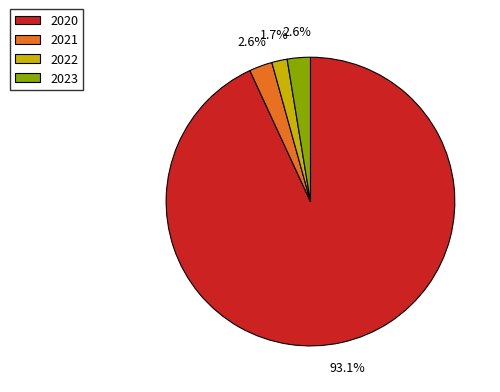

To the nearest percent, what percentage of the pie is 2022?

2%